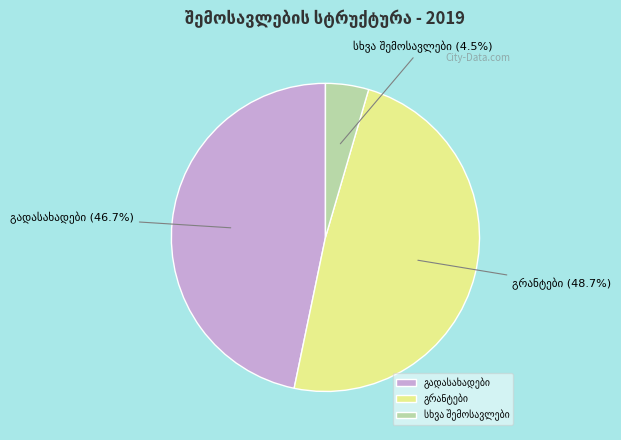

To the nearest percent, what is the difference between the largest and smallest slice percentages?

44%